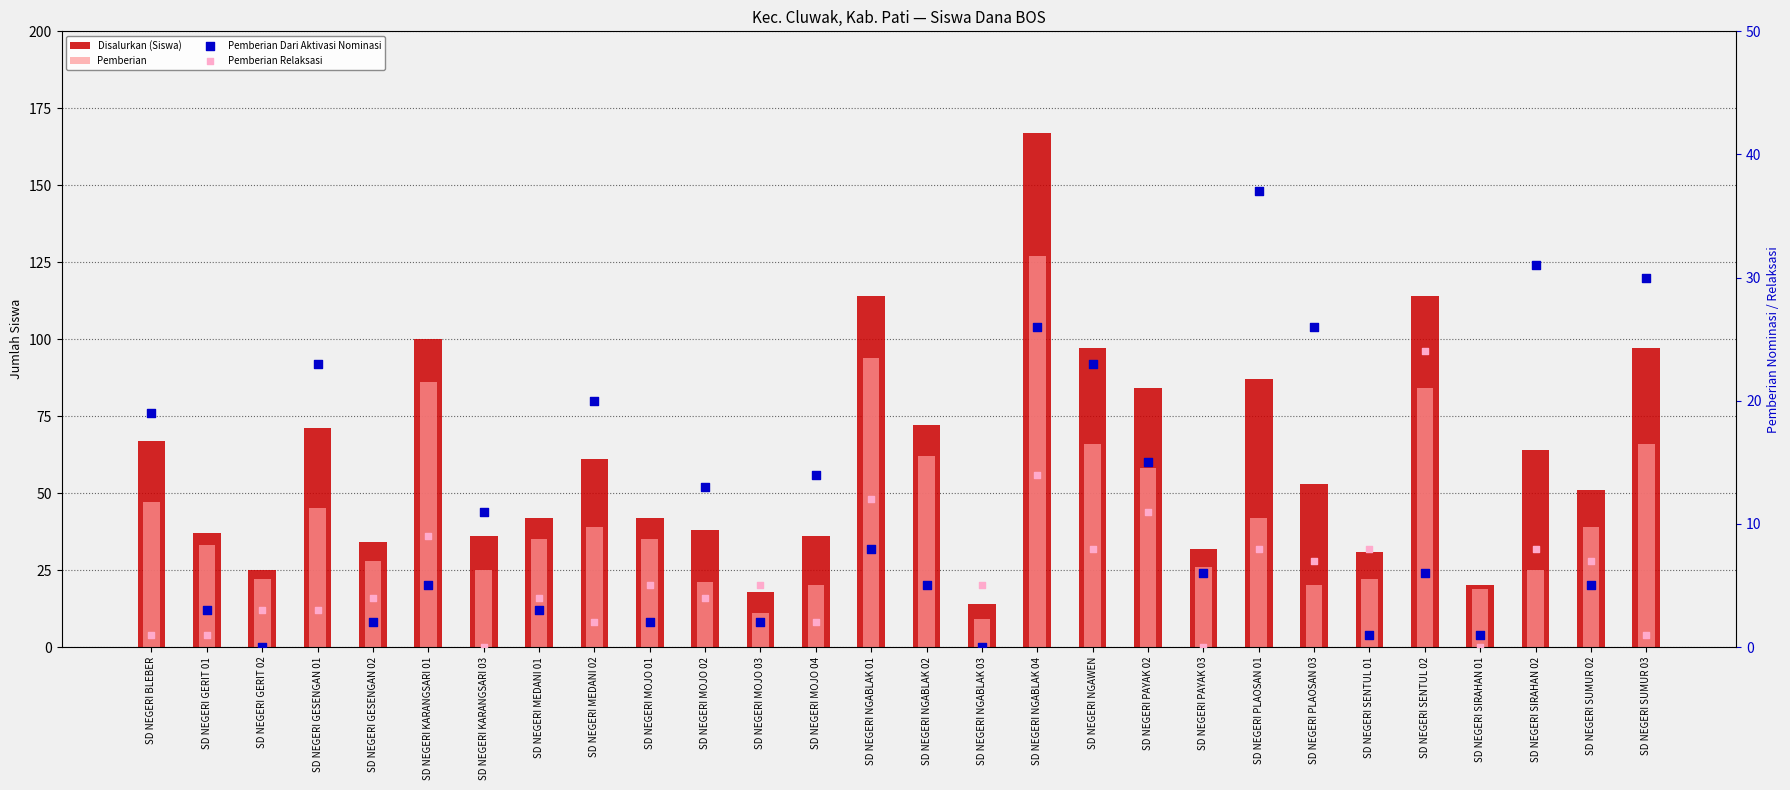

Which series contains the highest Y value?

Disalurkan (Siswa)